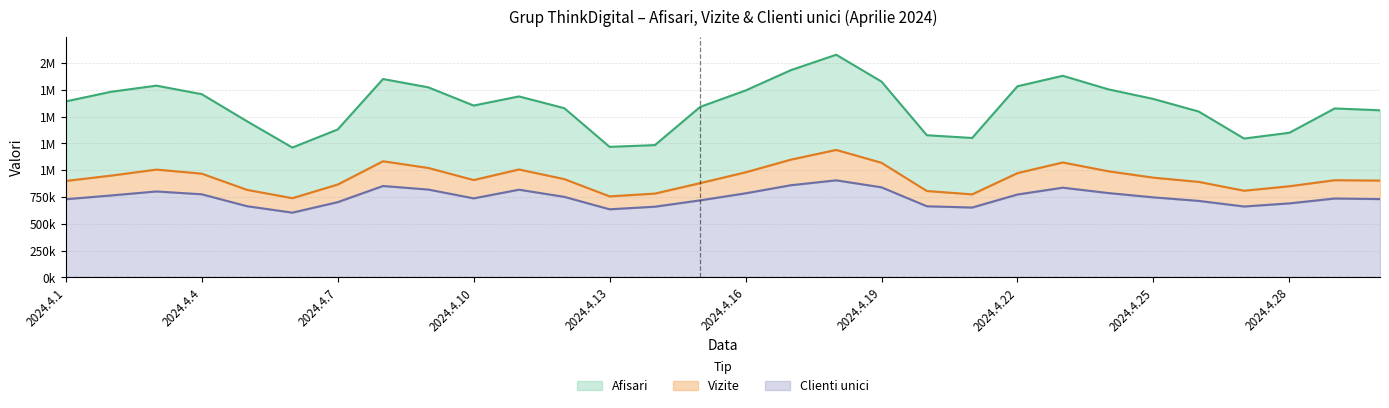

Which series has the largest total across all categories?

Afisari